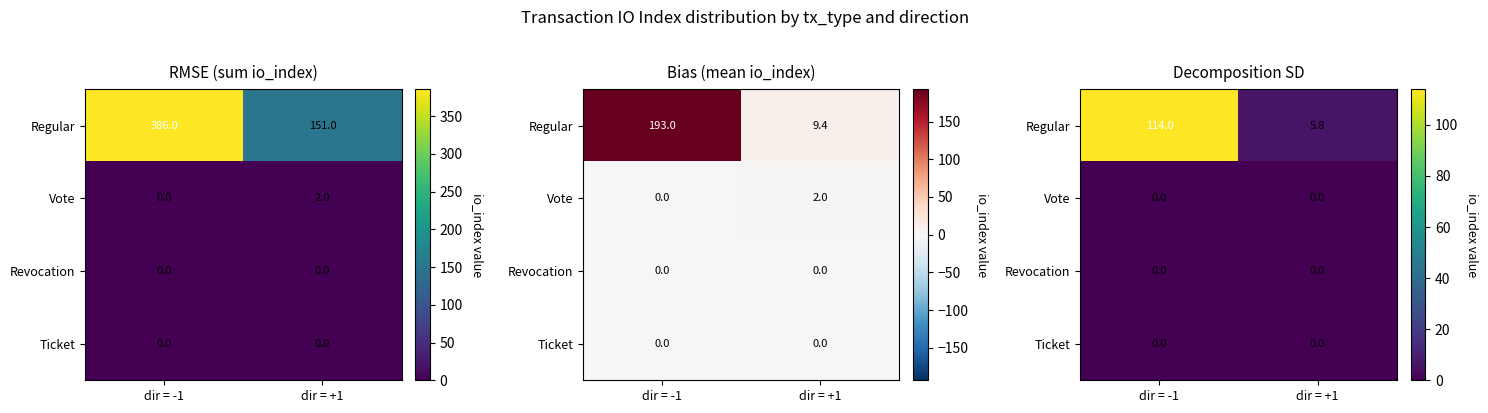

At how many categories does at least one series exceed 11?

1